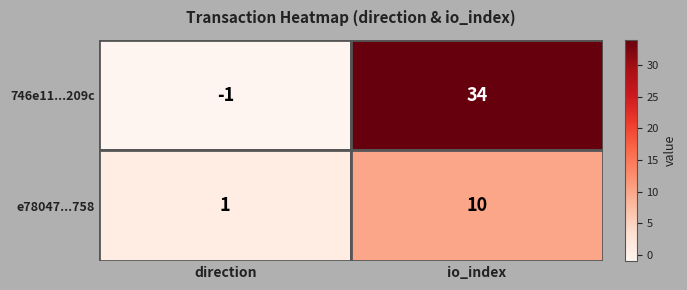

True or false: e78047...758 has a value of 16 at io_index.

False